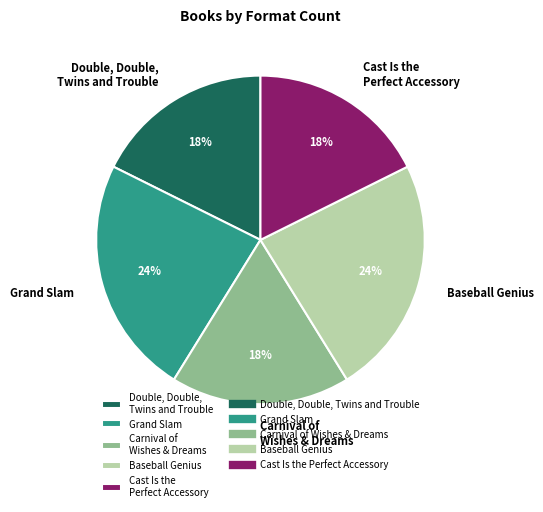

True or false: Double, Double, Twins and Trouble accounts for 18% of the total.

True